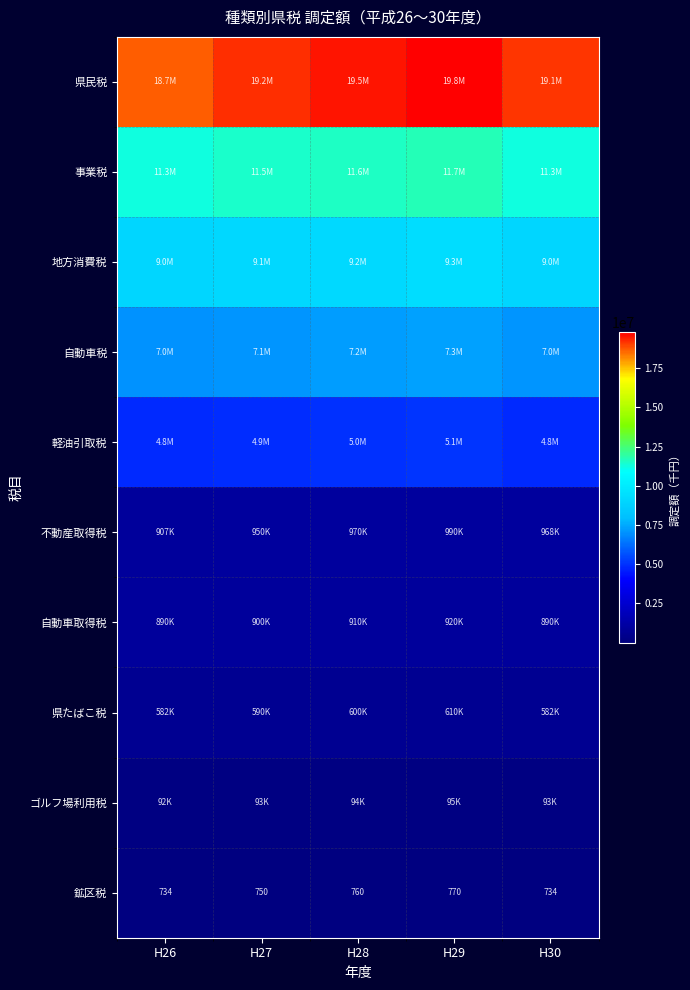

True or false: 鉱区税 has a value of 770 at H29.

True